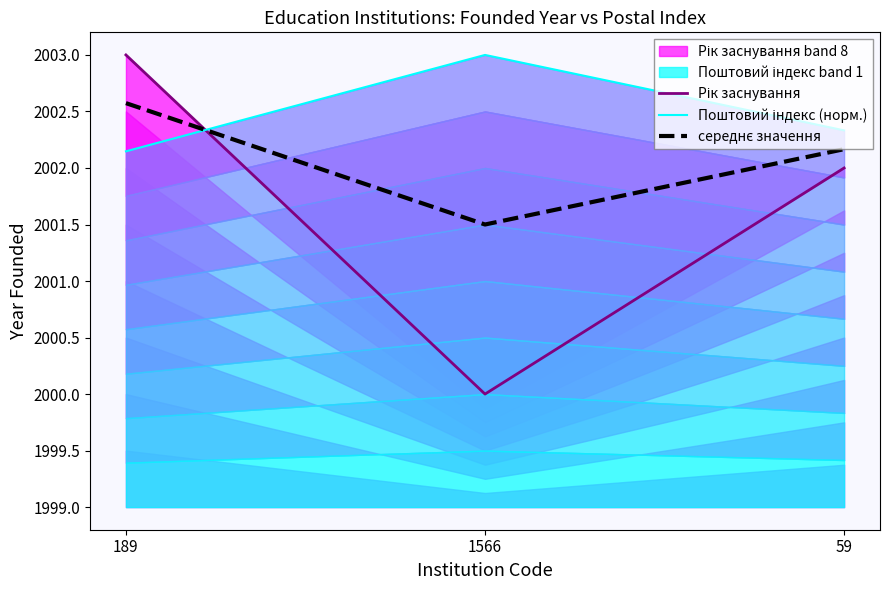

How many series are shown in this chart?

3